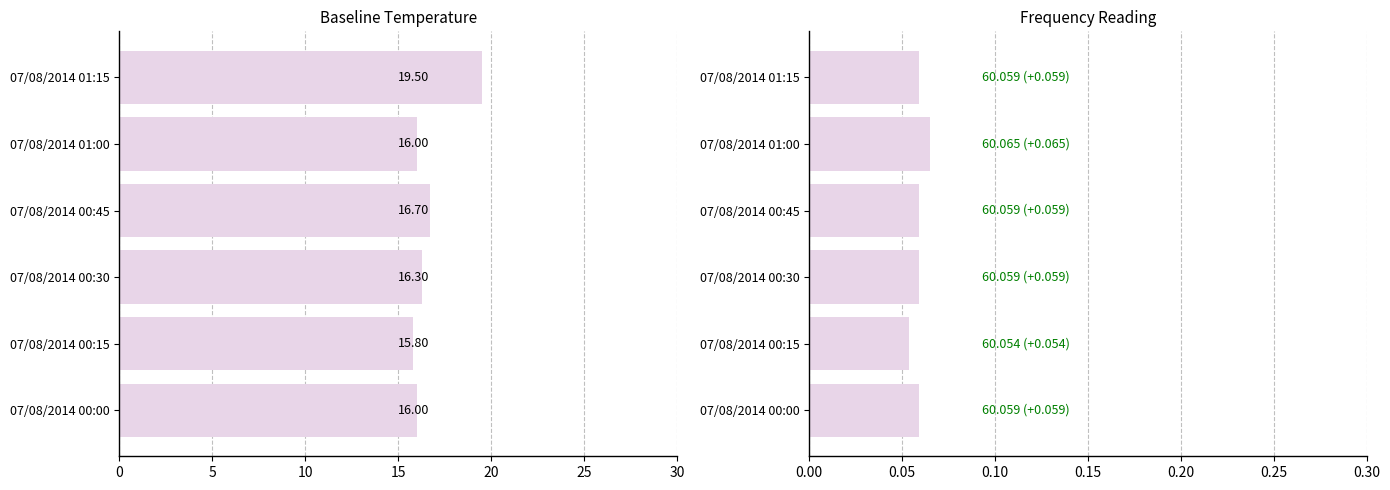

Rank the series by their average value, from highest to lowest.

temperature, frequency